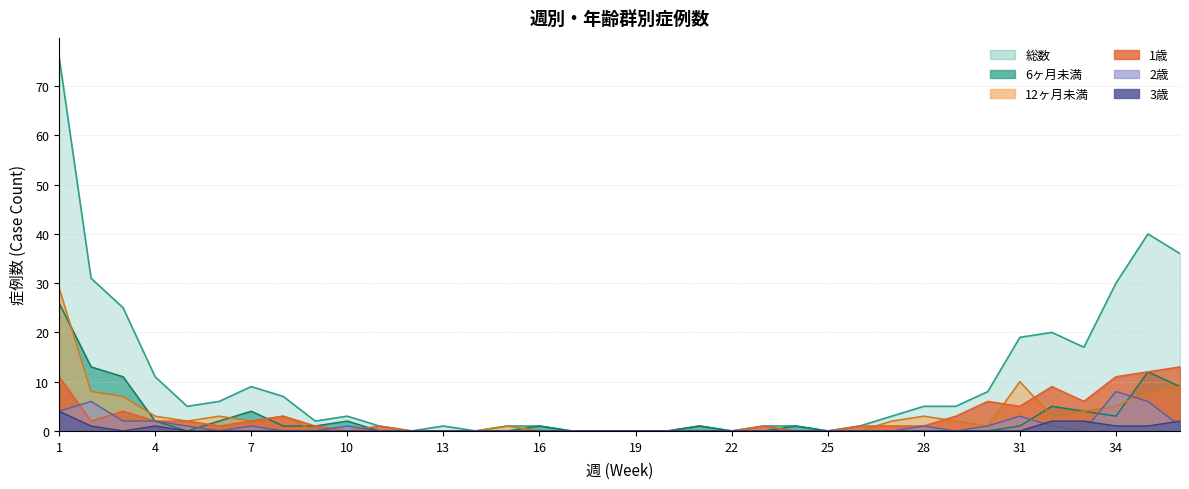

Between 14 and 23, which is larger?

23